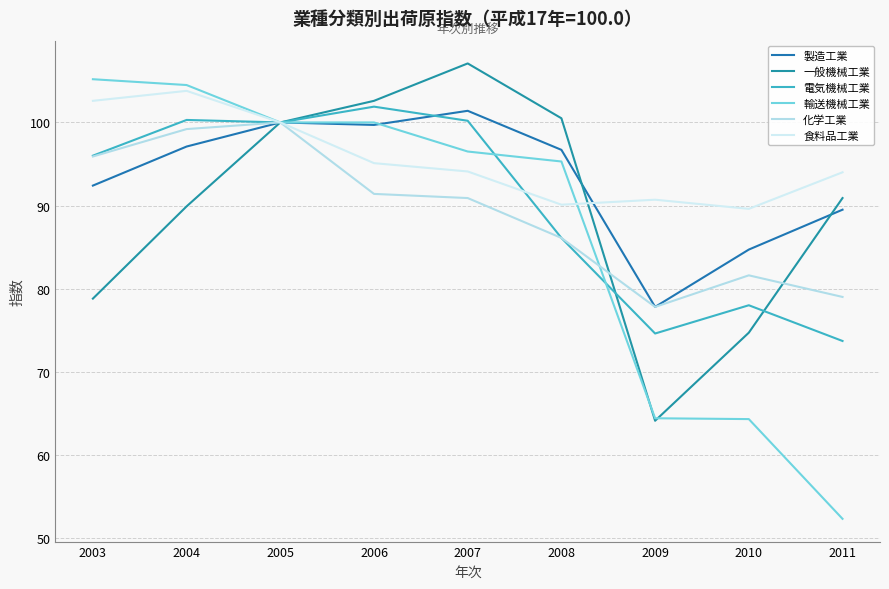

List the series in order of their peak value, lowest first.

化学工業, 製造工業, 電気機械工業, 食料品工業, 輸送機械工業, 一般機械工業